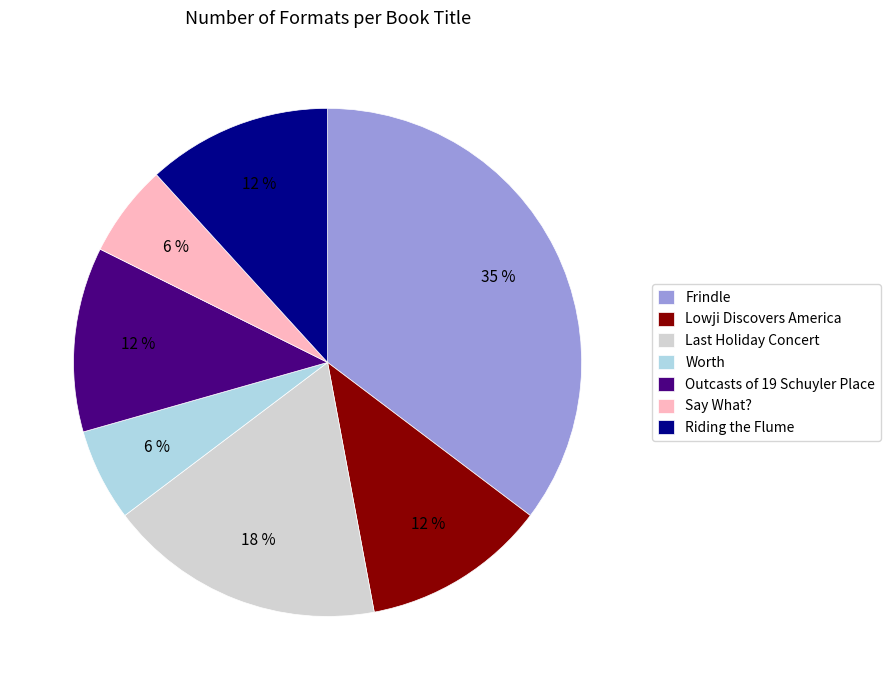

Does any single category account for the majority?

No